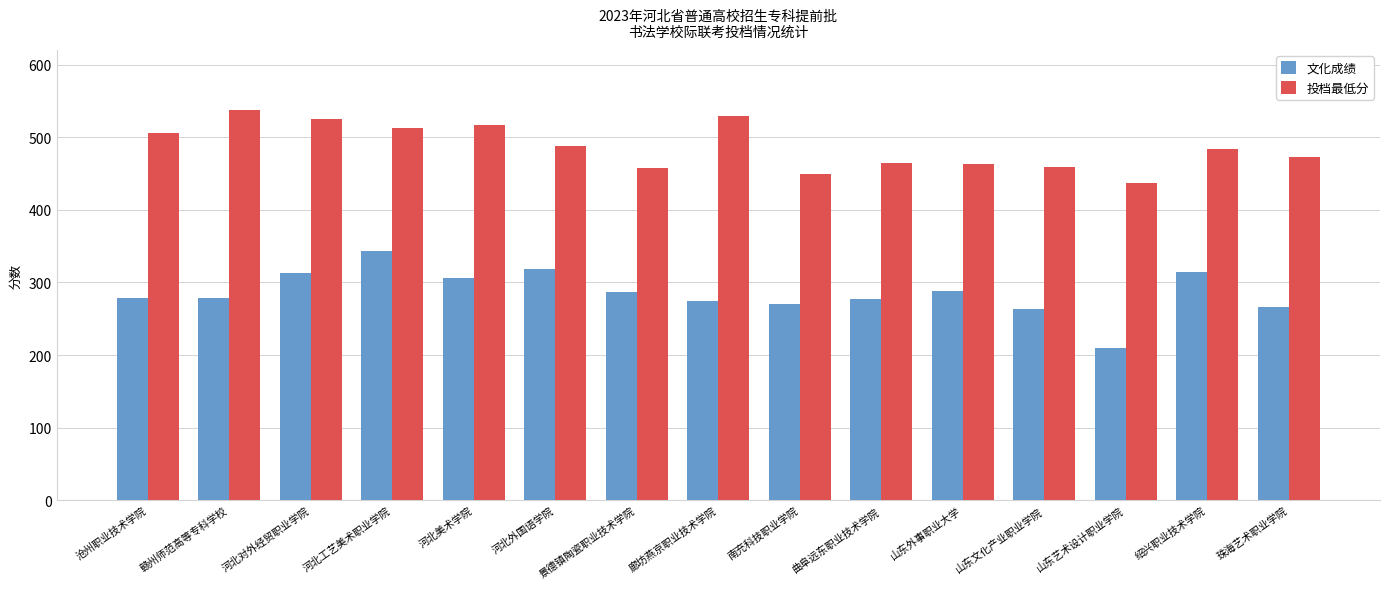

At 廊坊燕京职业技术学院, list the series in order from smallest to largest.

文化成绩, 投档最低分